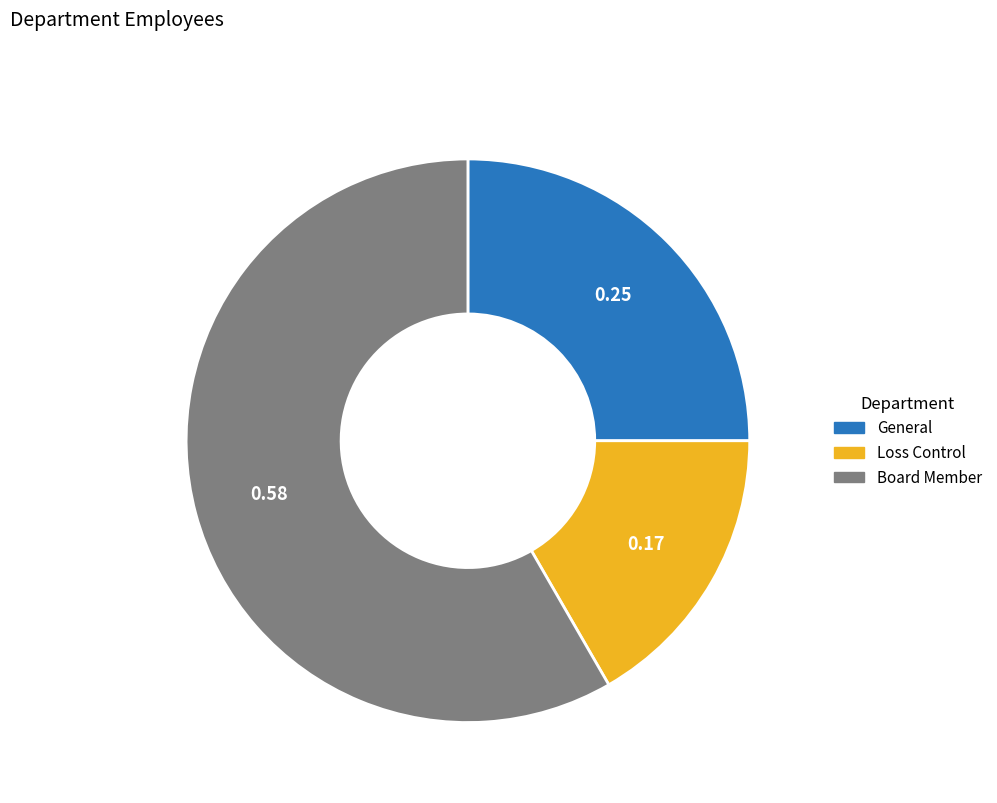

Rank the categories by value from highest to lowest.

Board Member, General, Loss Control